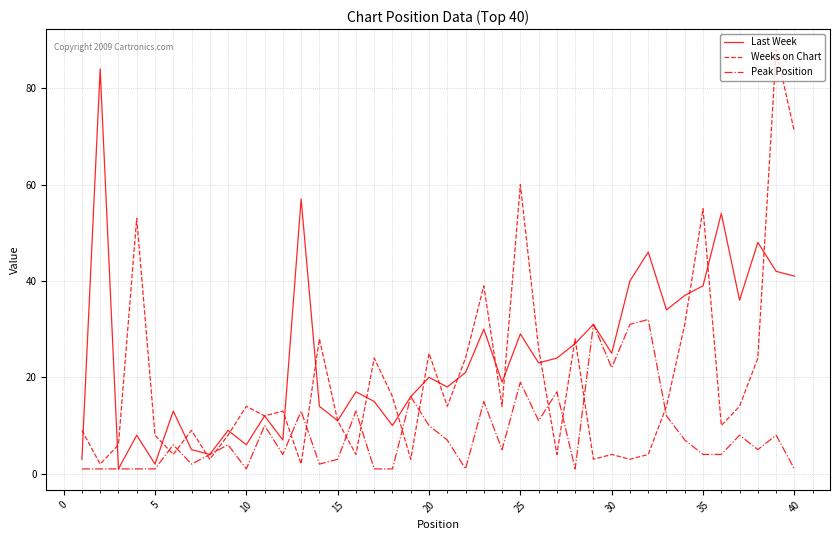

What is the maximum value for Weeks on Chart?

88